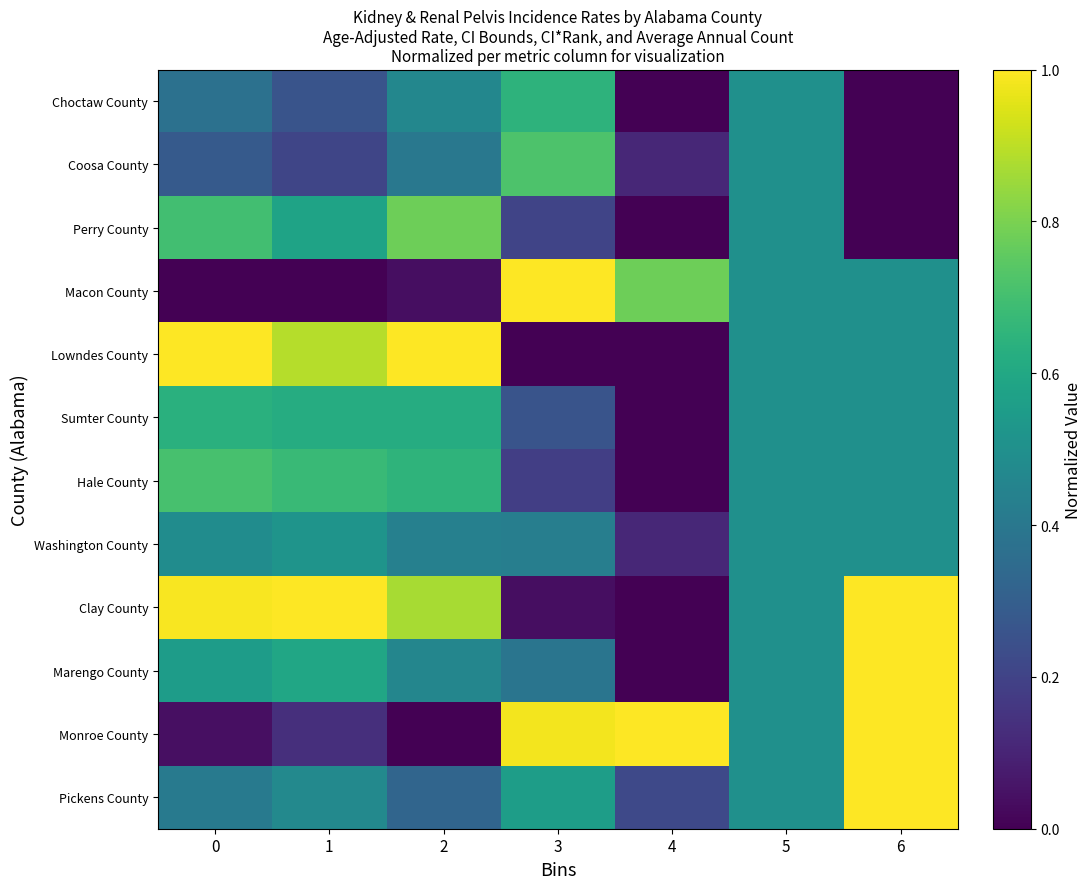

At 4, list the series in order from largest to smallest.

Monroe County, Macon County, Pickens County, Coosa County, Washington County, Choctaw County, Perry County, Lowndes County, Sumter County, Hale County, Clay County, Marengo County